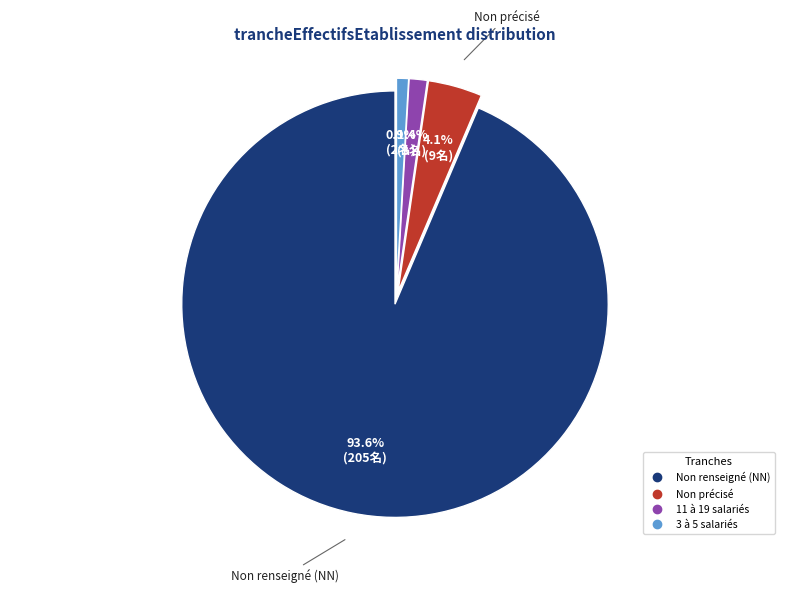

Is there any slice that represents more than half of the pie?

Yes